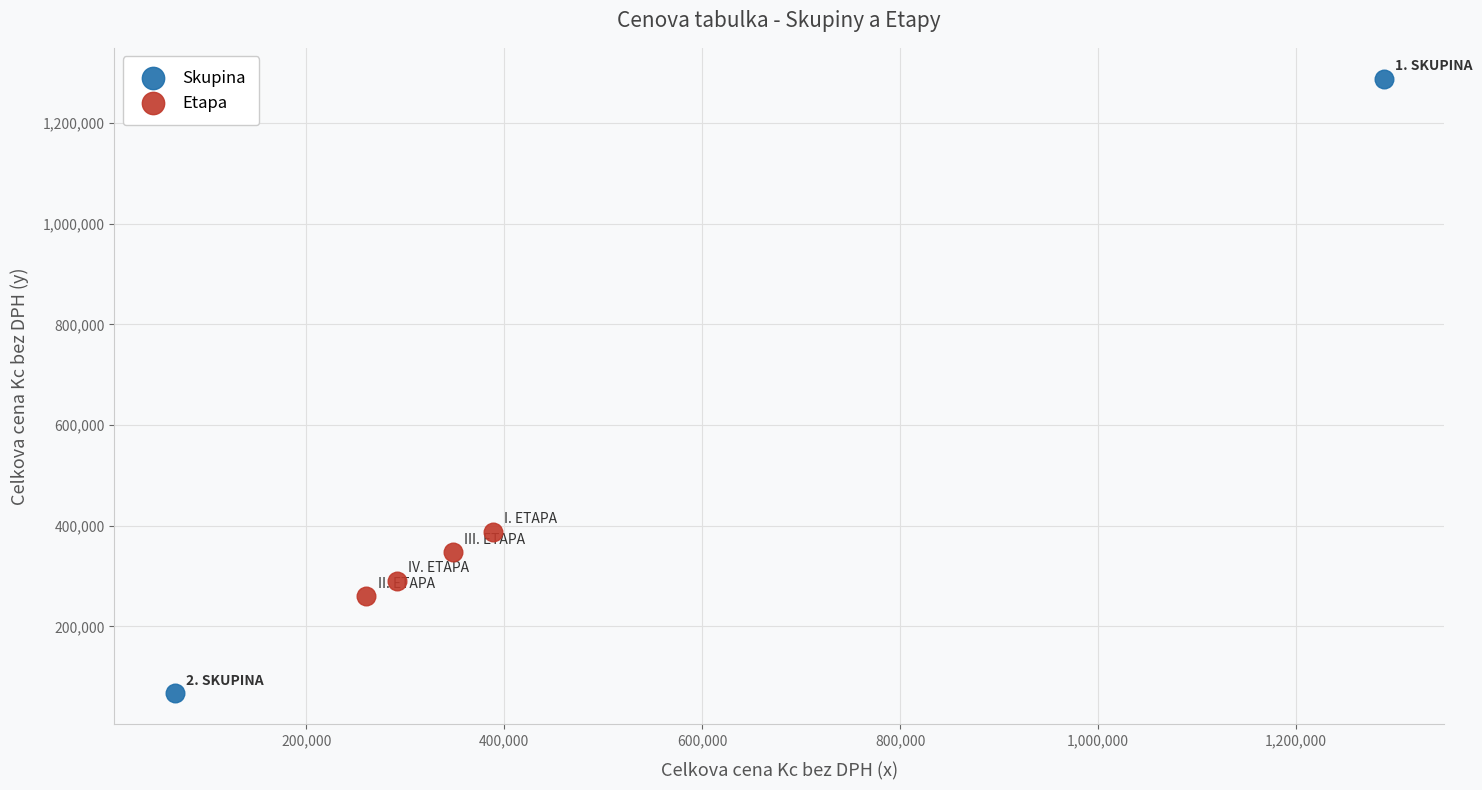

What are all the series names shown in the legend?

Skupina, Etapa